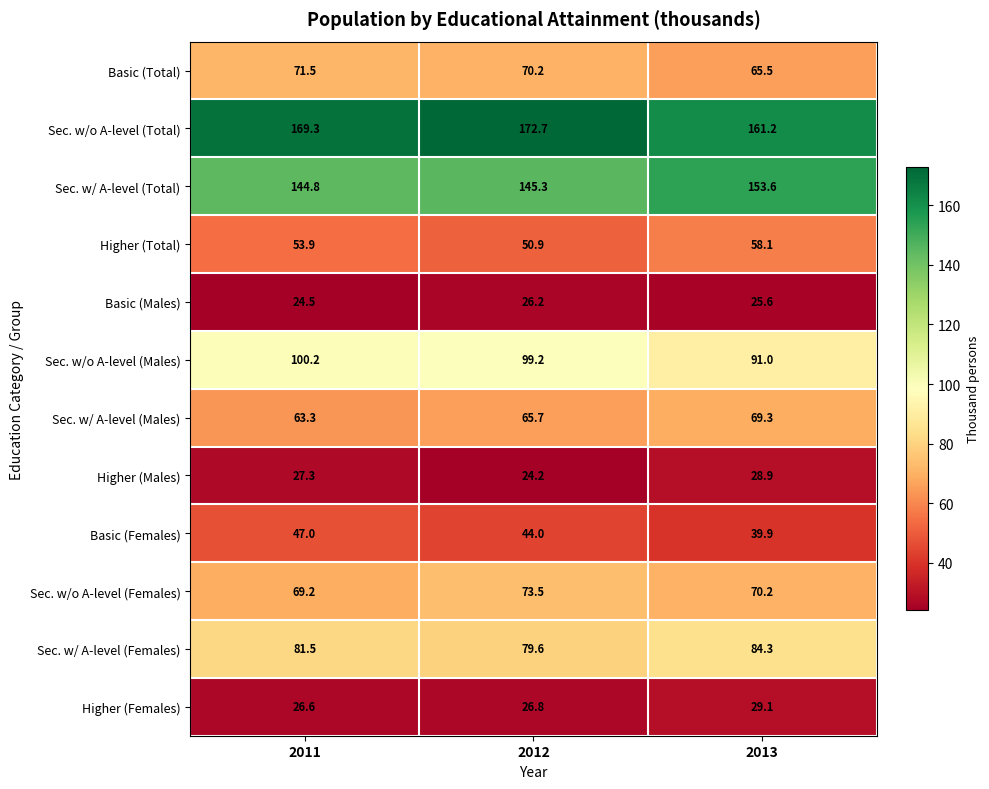

Rank the series at 2013 from highest to lowest value.

Sec. w/o A-level (Total), Sec. w/ A-level (Total), Sec. w/o A-level (Males), Sec. w/ A-level (Females), Sec. w/o A-level (Females), Sec. w/ A-level (Males), Basic (Total), Higher (Total), Basic (Females), Higher (Females), Higher (Males), Basic (Males)